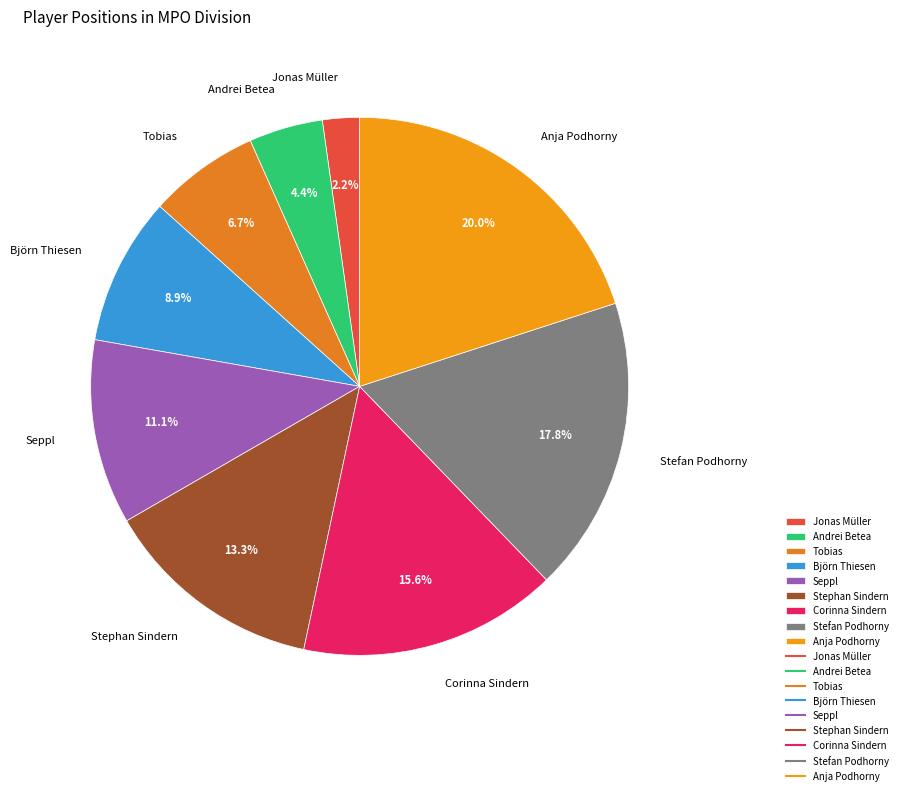

How many slices are in this pie chart?

9